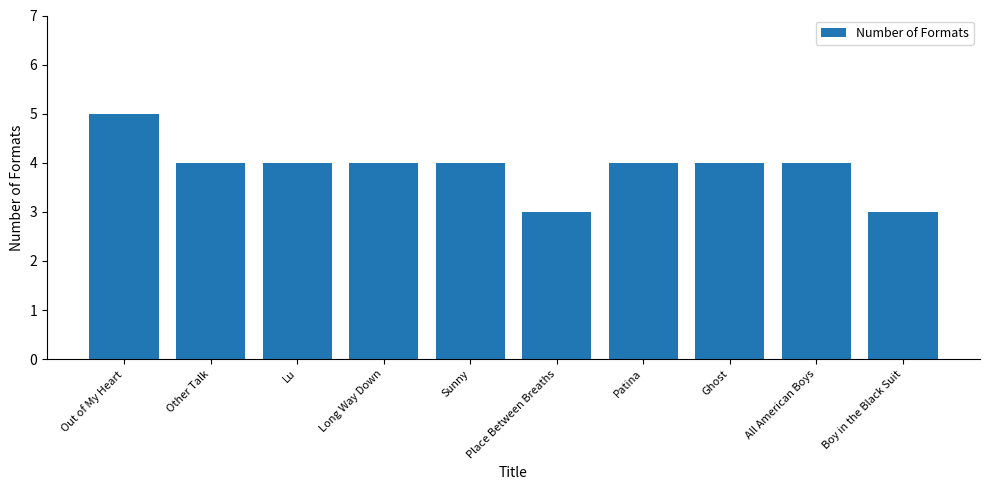

Reading left to right, extract all data points from this chart.

5	4	4	4	4	3	4	4	4	3